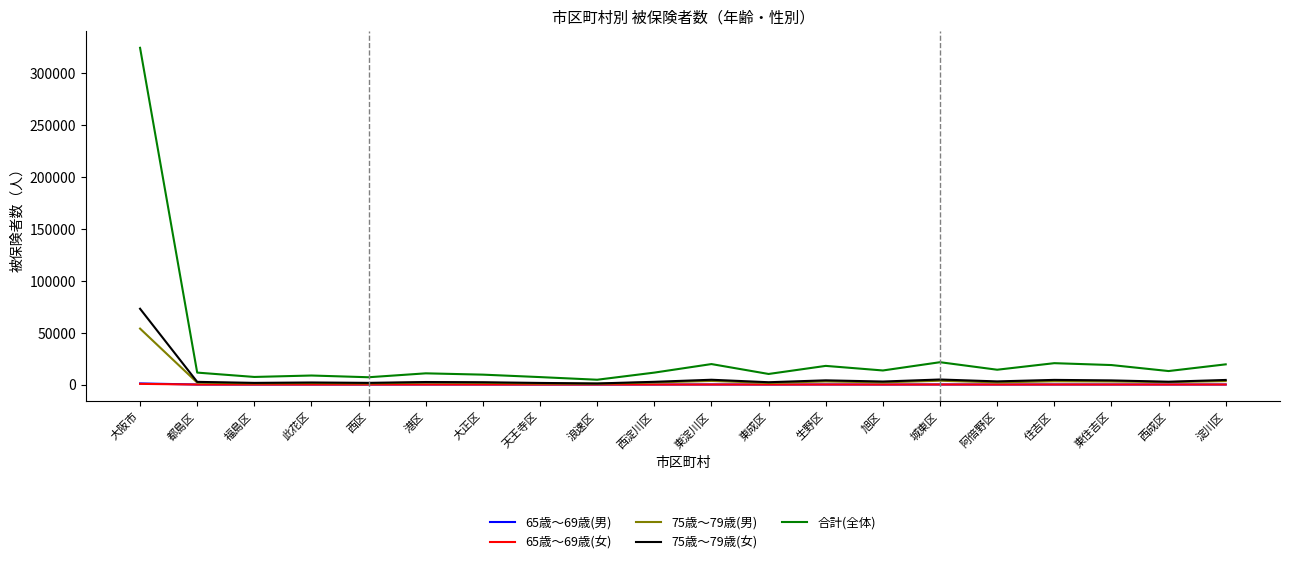

Which series has the widest spread of values?

合計(全体)